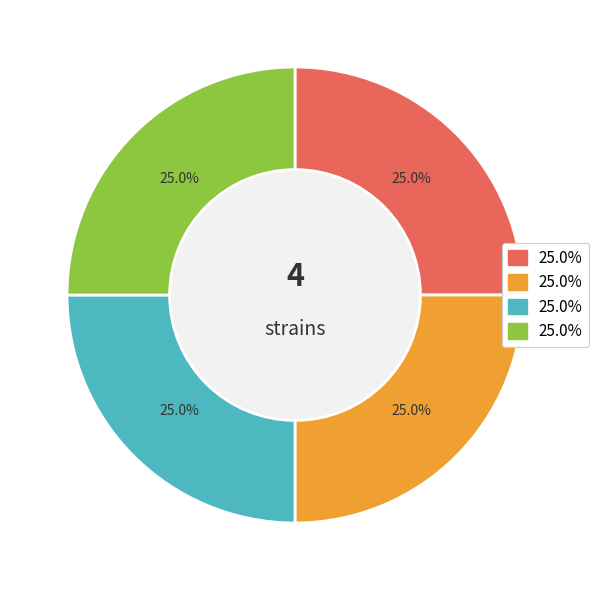

Is there any slice that represents more than half of the pie?

No